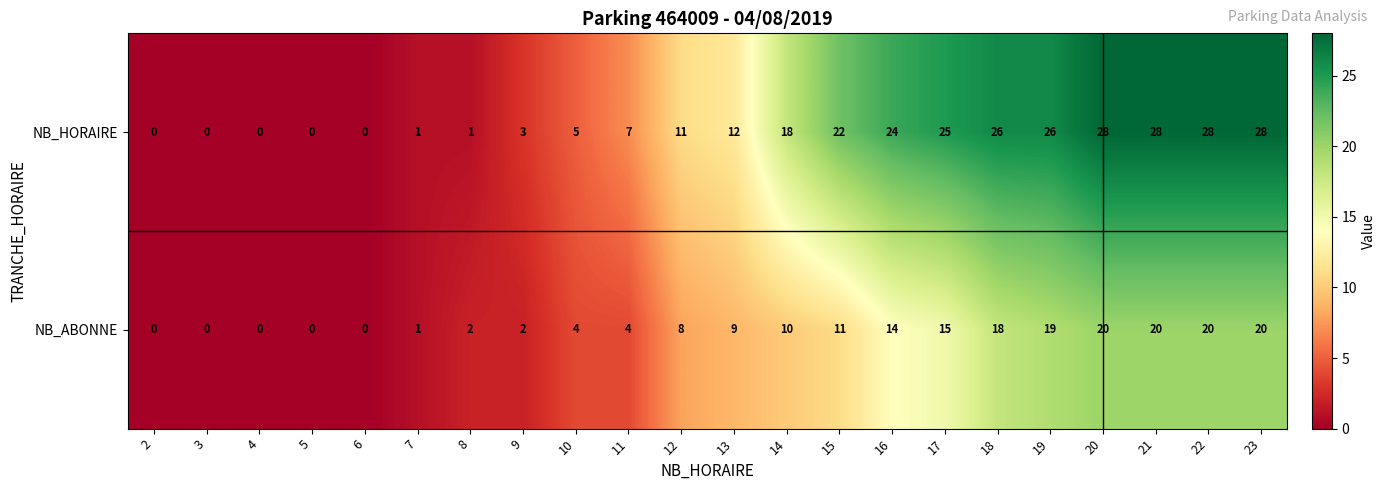

Which series has the largest range (max minus min)?

NB_HORAIRE